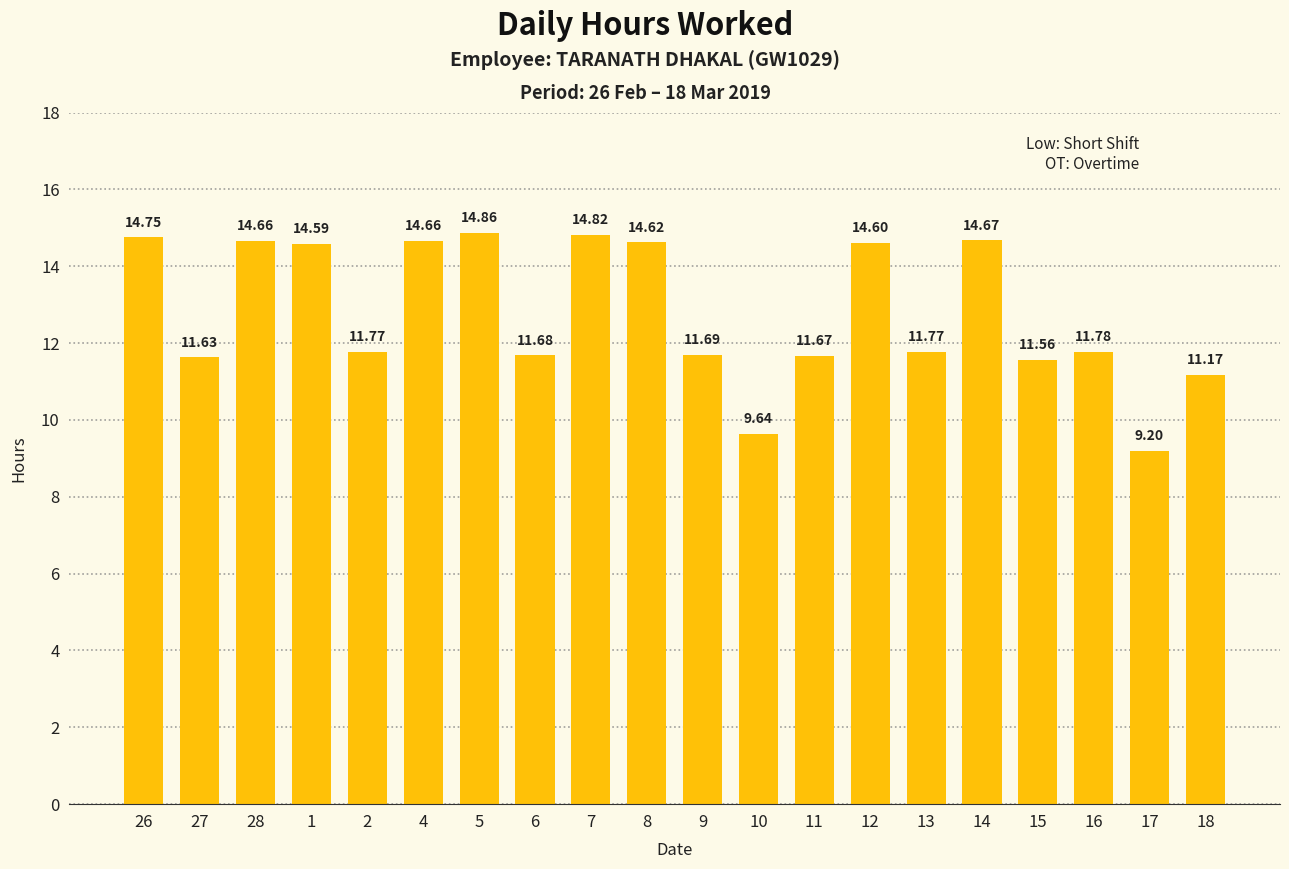

What is the sum of all values?

255.8